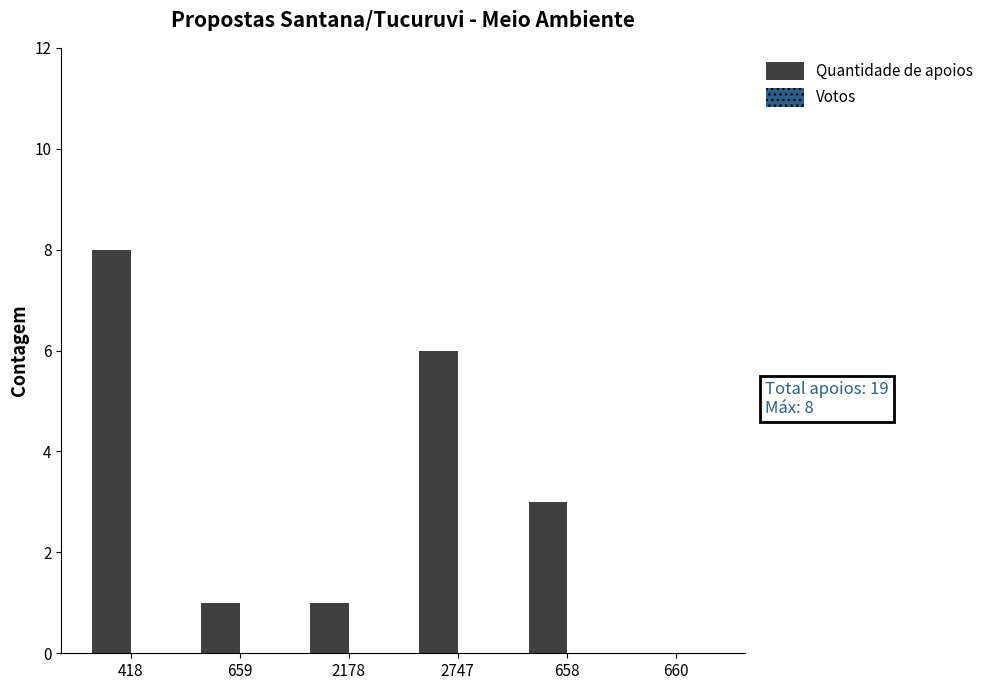

What is the maximum value shown in the chart?

8